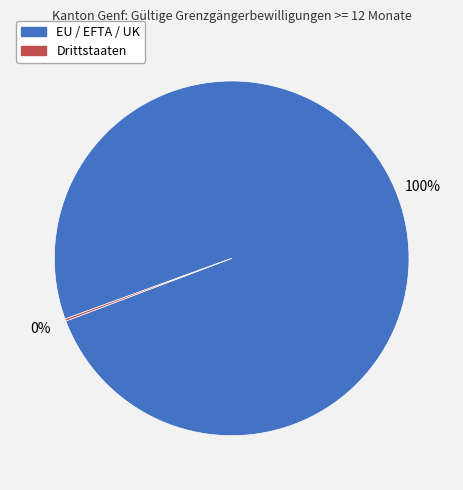

To the nearest percent, what is the average slice percentage?

50%